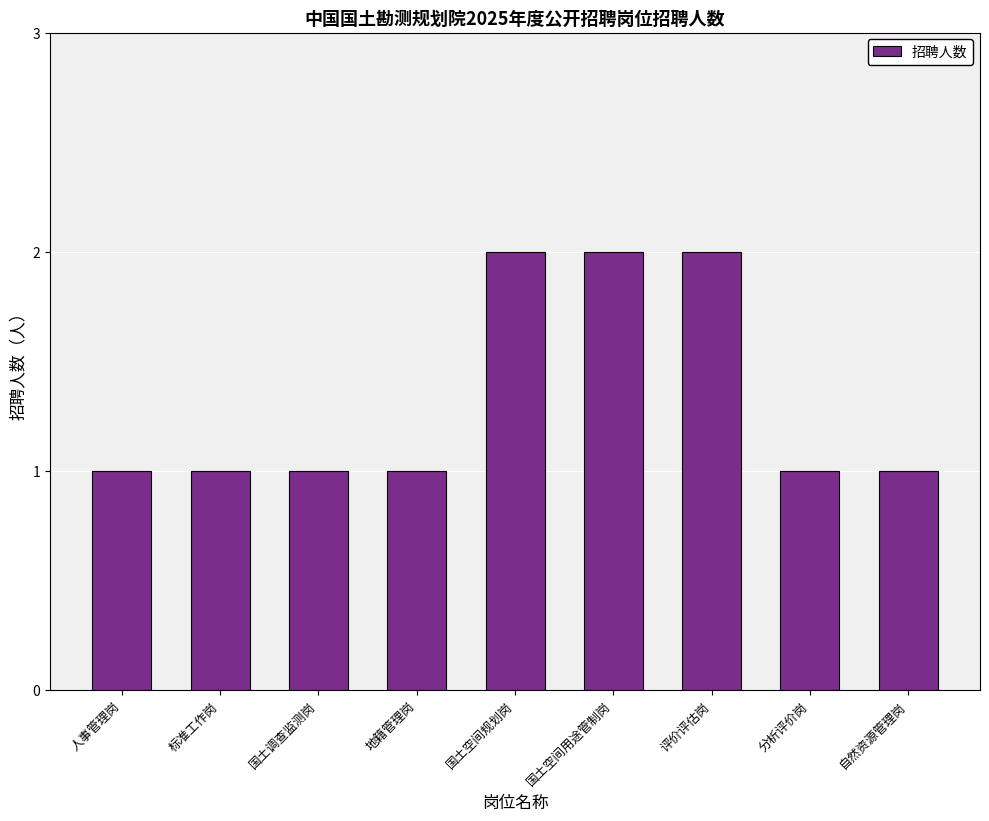

What is the label of the 1st bar from the right?

自然资源管理岗